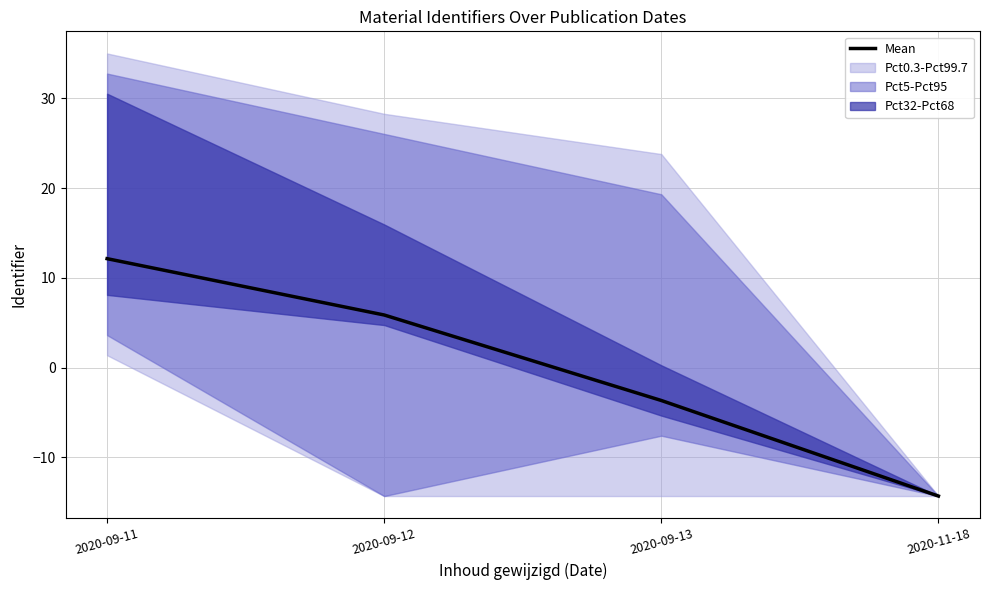

Reading right to left, transcribe all the data shown in this chart.

-14.3	-3.7	5.9	12.1